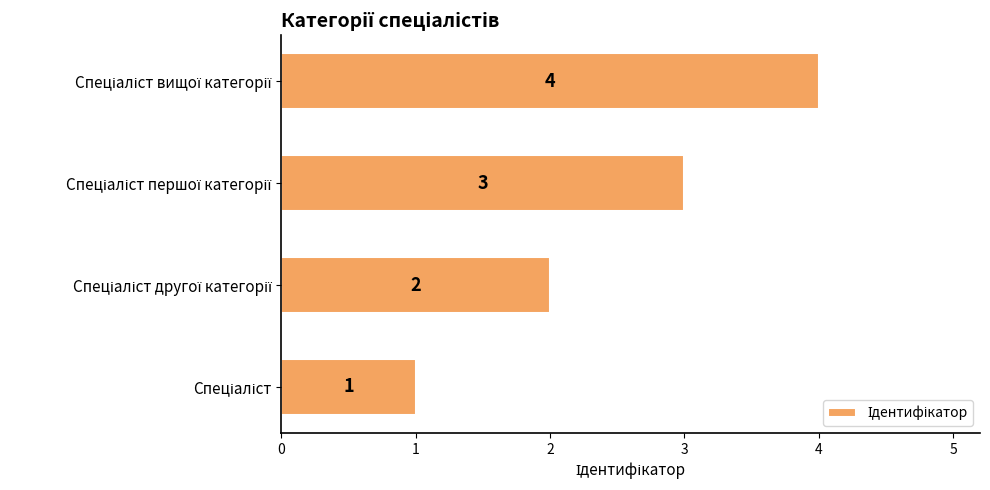

What is the maximum value shown in the chart?

4